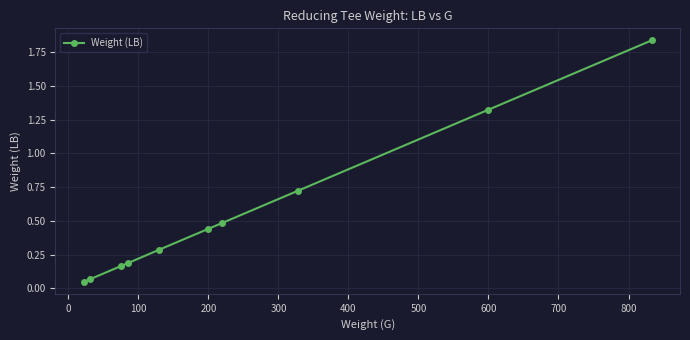

What is the average value?

0.6